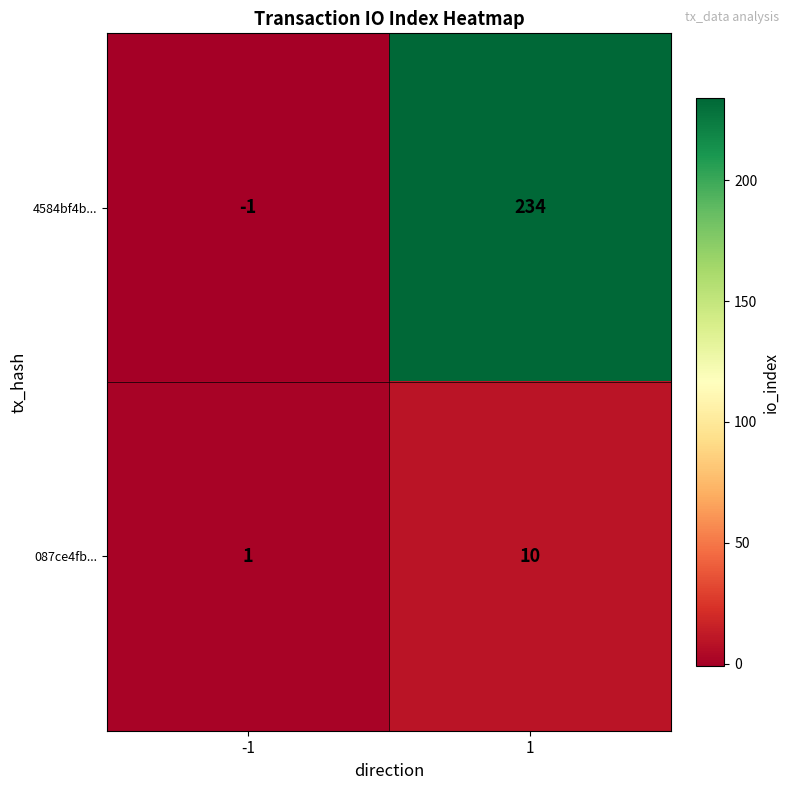

List the series in order of their overall mean, highest first.

4584bf4b..., 087ce4fb...